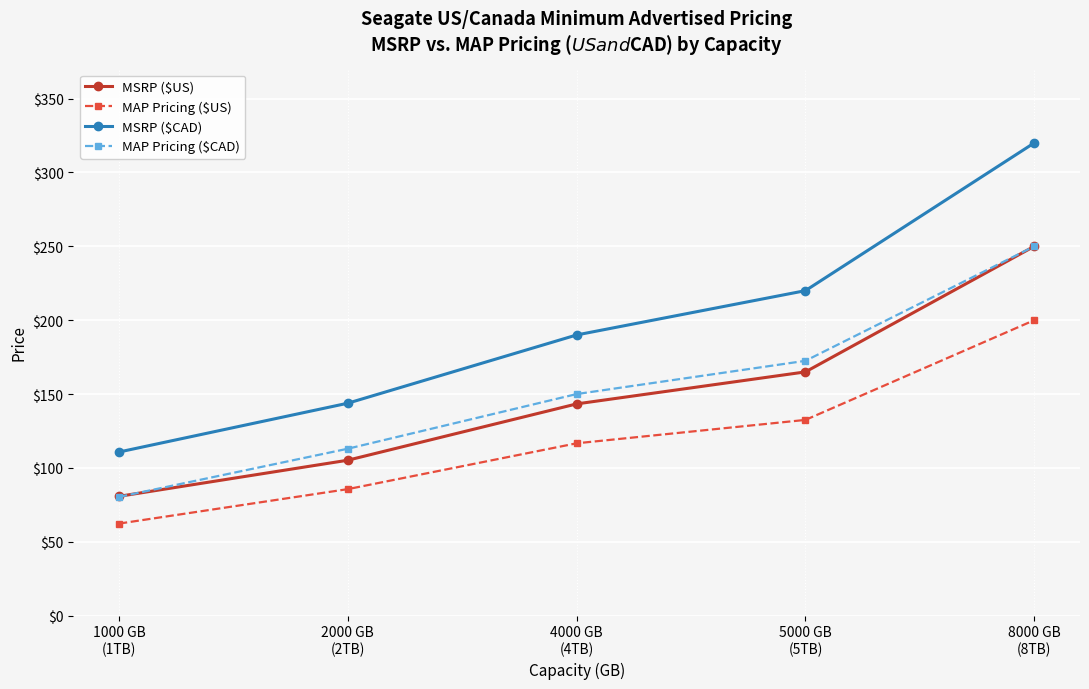

Reading left to right, list all the values displayed in this chart.

MSRP ($US): 80.8	105.2	143.3	165.0	250.0
MAP Pricing ($US): 62.3	85.6	116.7	132.5	200.0
MSRP ($CAD): 110.8	143.8	190.0	220.0	320.0
MAP Pricing ($CAD): 80.4	113.0	150.0	172.5	250.0